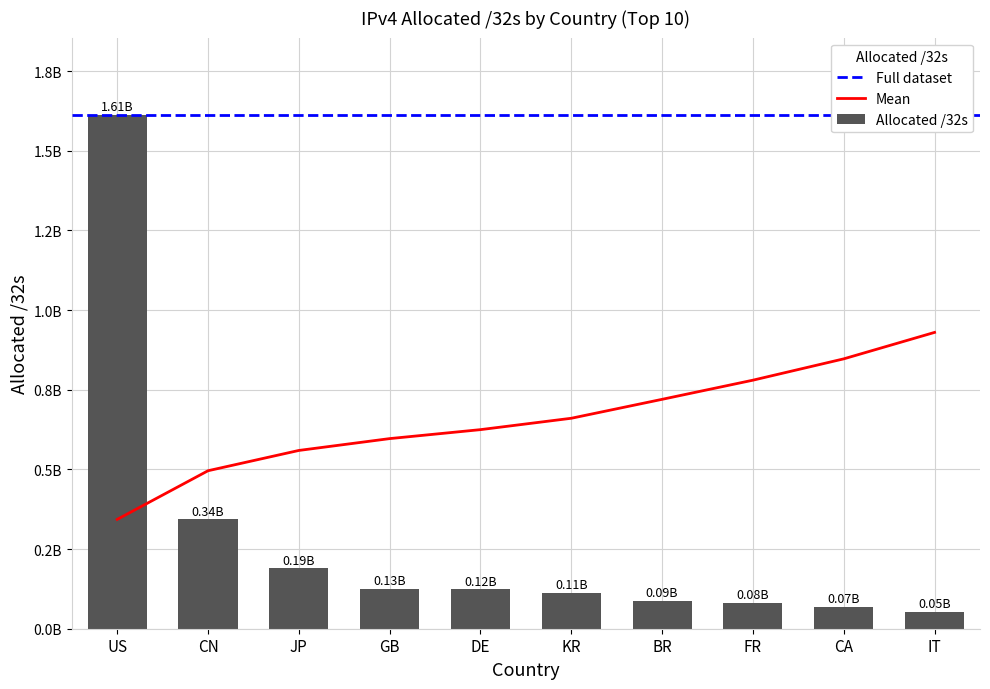

What is the ratio of the value at US to the value at CN?

4.7